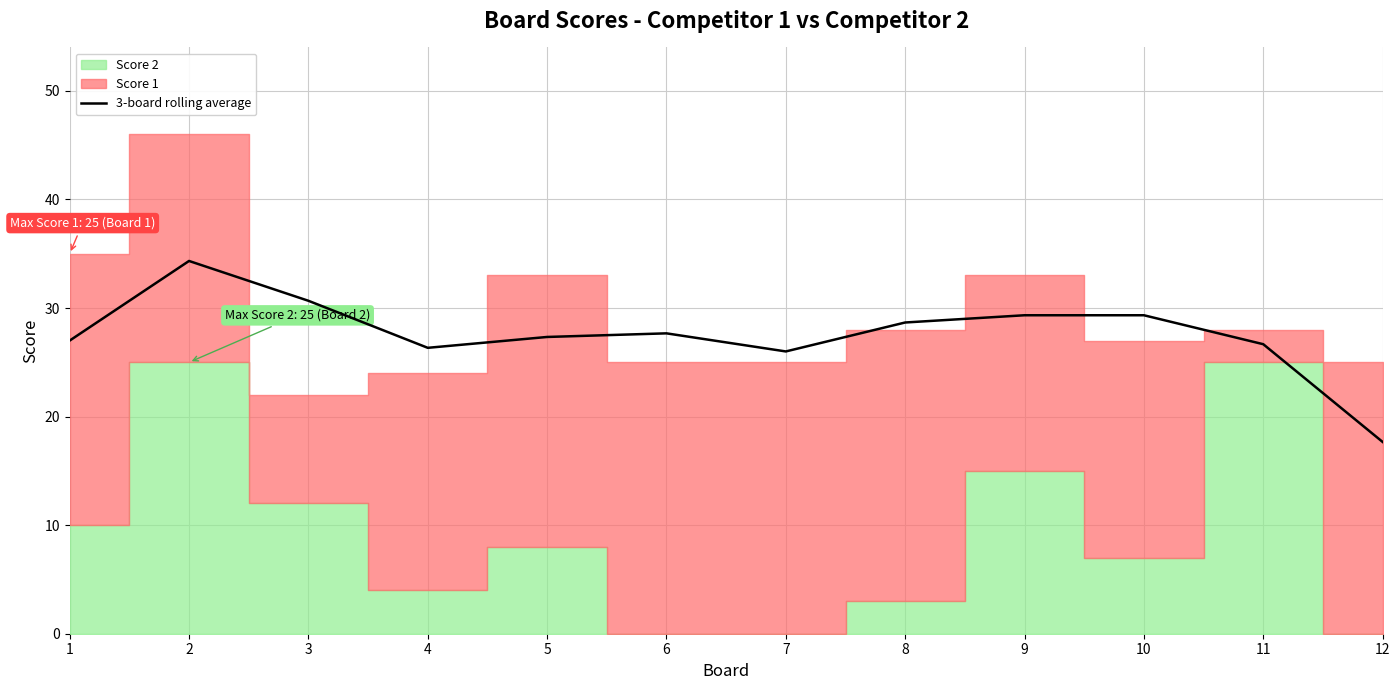

List the labels in order of value, smallest first.

12, 7, 4, 11, 1, 5, 6, 8, 9, 10, 3, 2